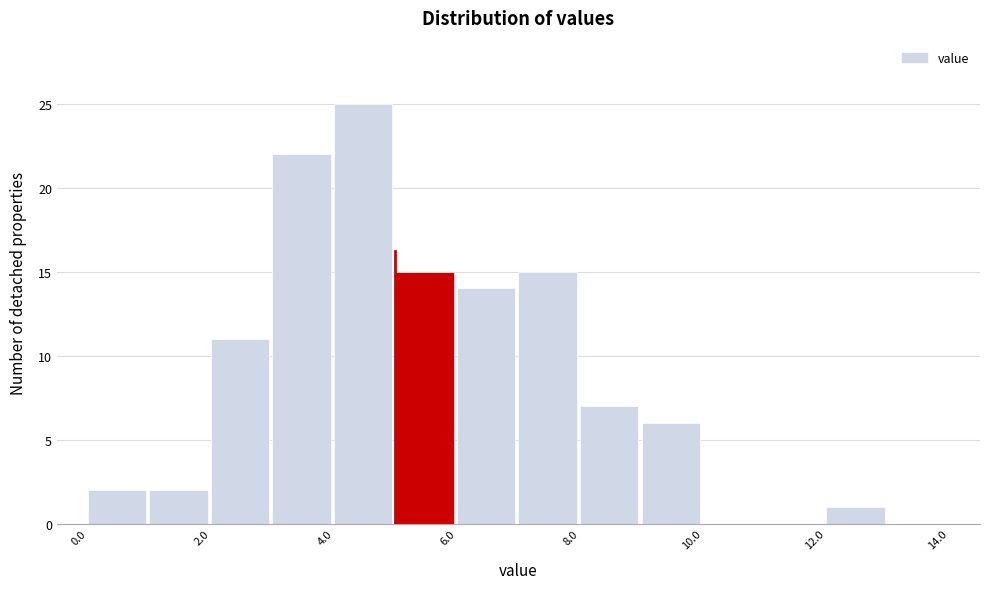

What is the height of the bar covering 9 to 10 on the x-axis? The values are not printed on the chart, so give them approximately, as read against the axis.

6